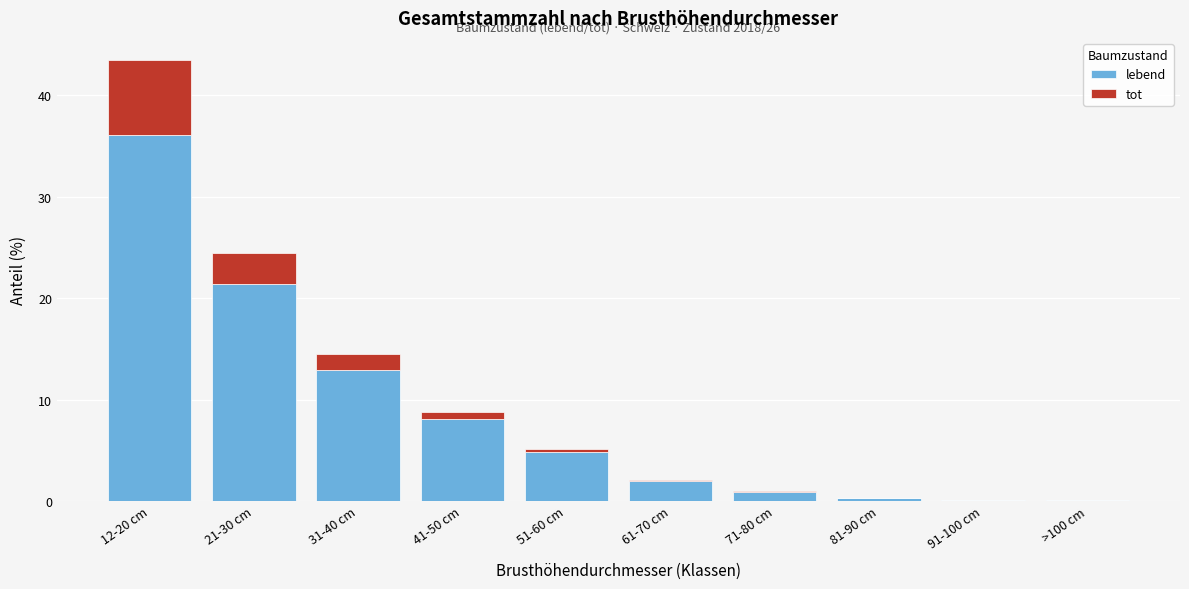

Reading right to left, transcribe the values for lebend.

>100 cm=0.1	91-100 cm=0.1	81-90 cm=0.3	71-80 cm=0.9	61-70 cm=2.0	51-60 cm=4.8	41-50 cm=8.1	31-40 cm=12.9	21-30 cm=21.4	12-20 cm=36.1